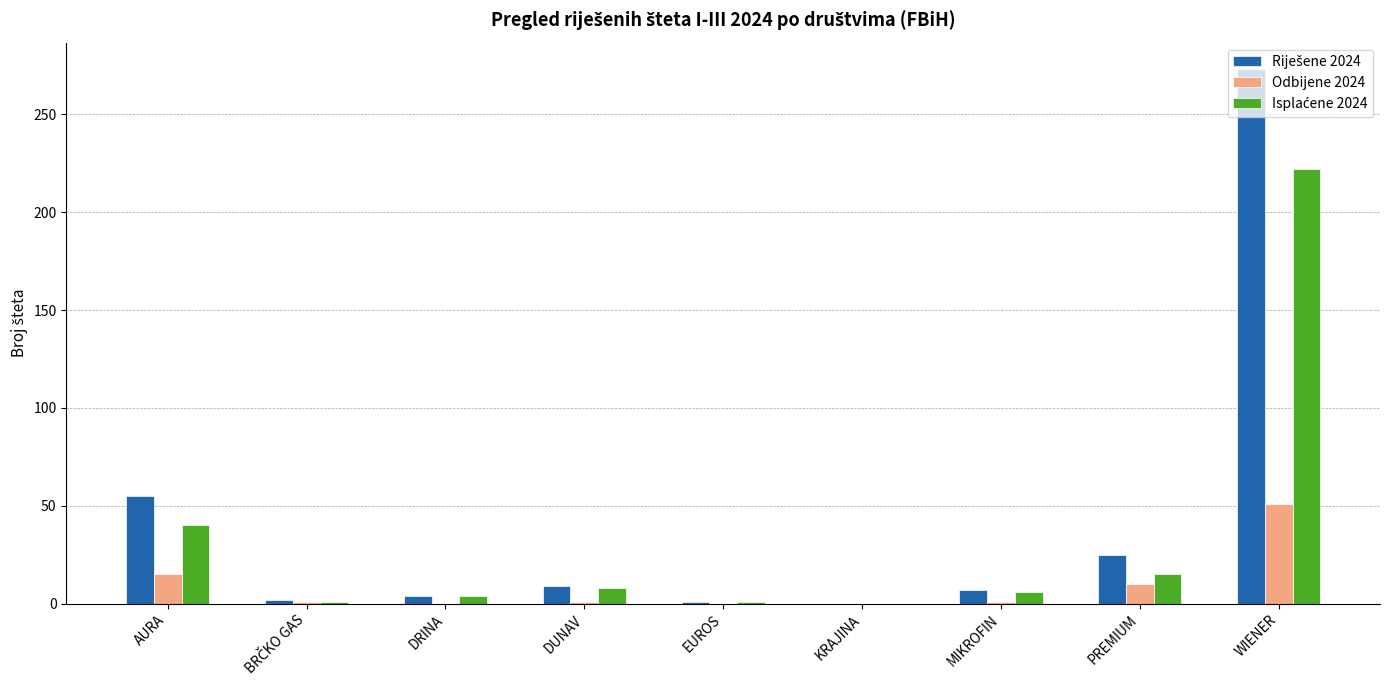

How many series are shown in this chart?

3